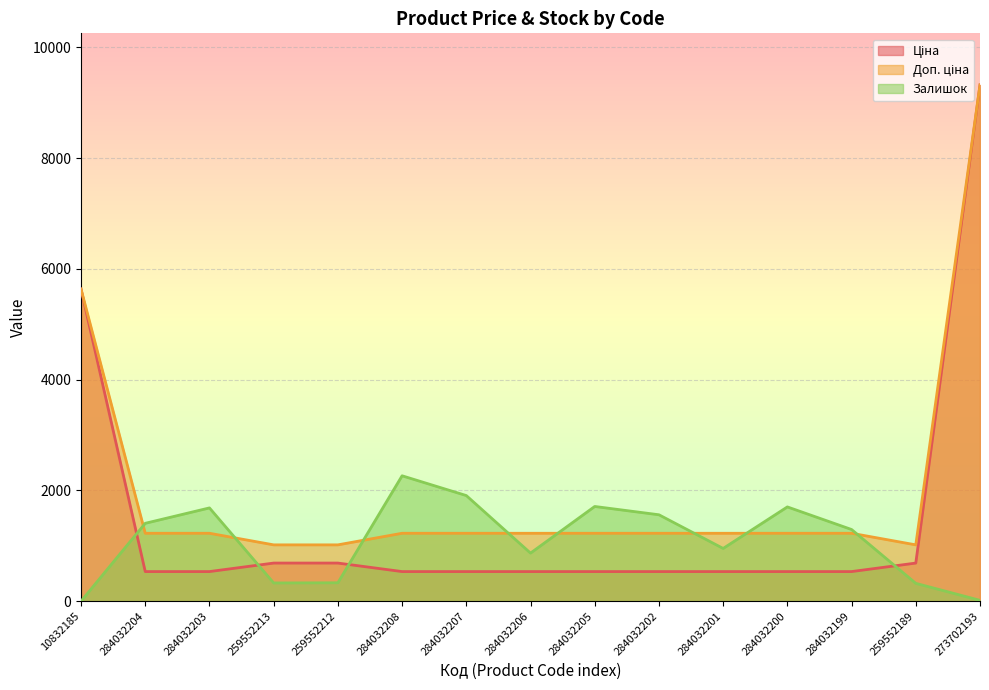

Which label corresponds to the largest value in the chart?

273702193